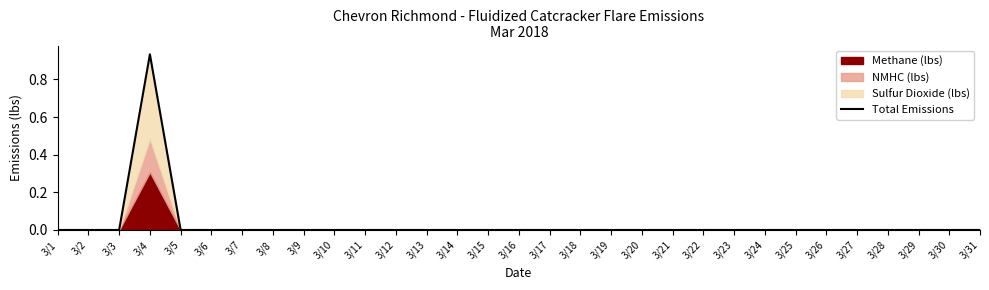

List the labels in order of value, smallest first.

3/1, 3/2, 3/3, 3/5, 3/6, 3/7, 3/8, 3/9, 3/10, 3/11, 3/12, 3/13, 3/14, 3/15, 3/16, 3/17, 3/18, 3/19, 3/20, 3/21, 3/22, 3/23, 3/24, 3/25, 3/26, 3/27, 3/28, 3/29, 3/30, 3/31, 3/4